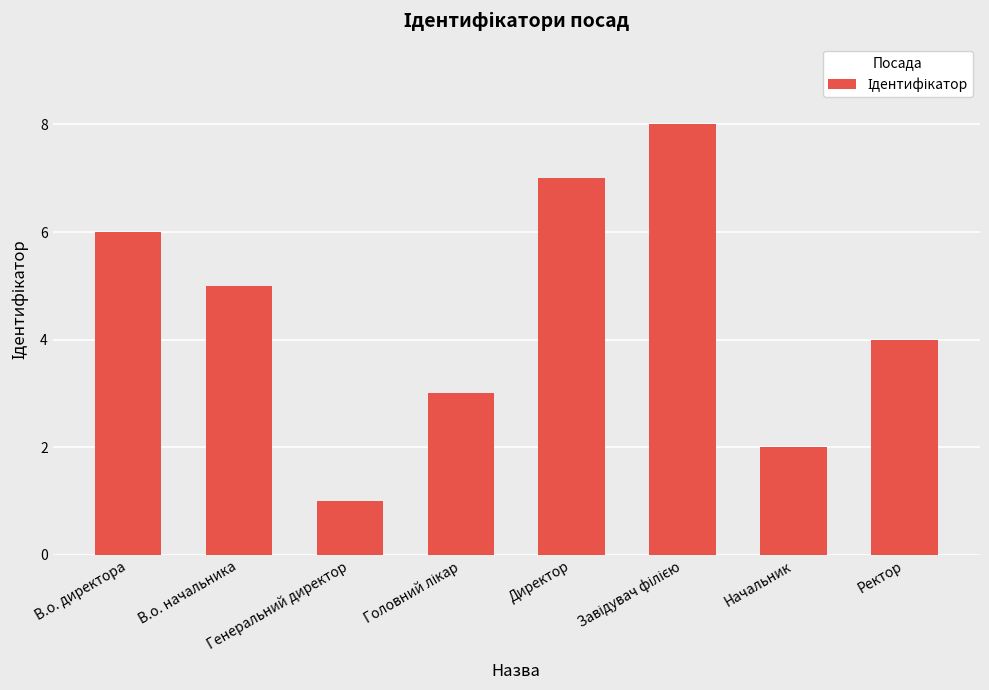

At which label does the data first exceed 5?

В.о. директора